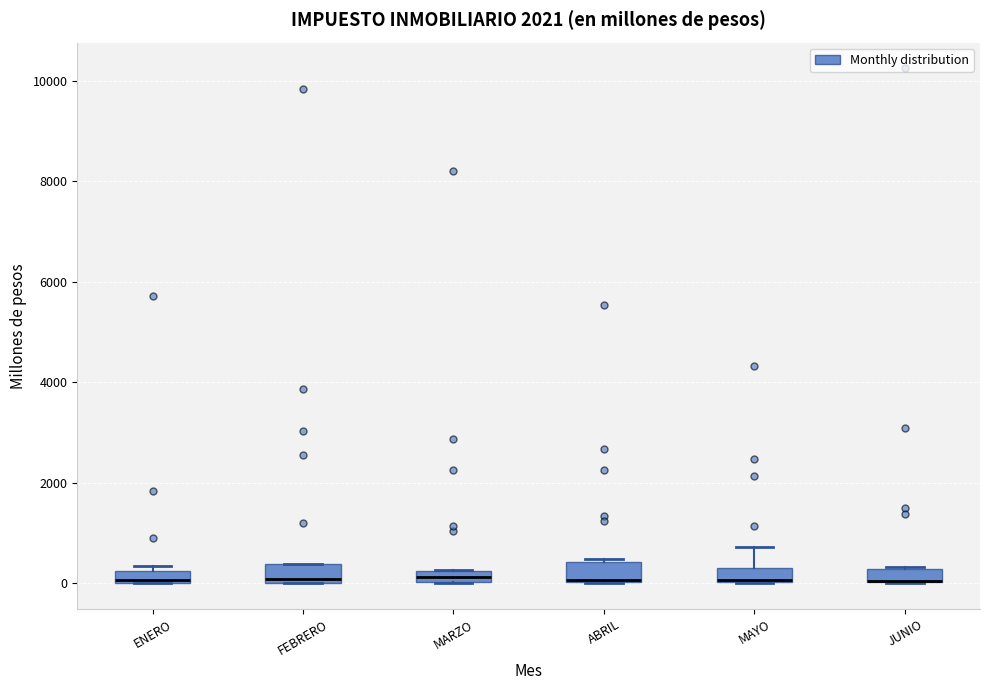

Where is the upper edge of the box for ABRIL on the y-axis? The values are not printed on the chart, so give them approximately, as read against the axis.

400